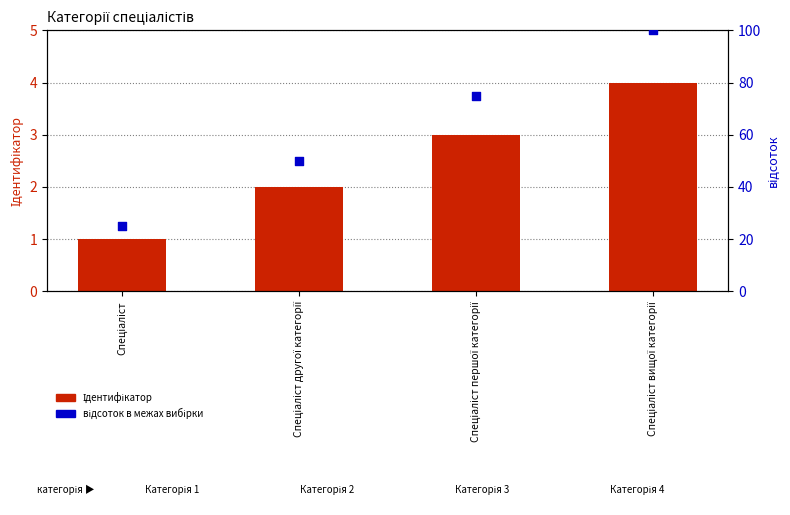

Is the value of відсоток в межах вибірки at Спеціаліст другої категорії greater than the value of Ідентифікатор at Спеціаліст першої категорії?

Yes